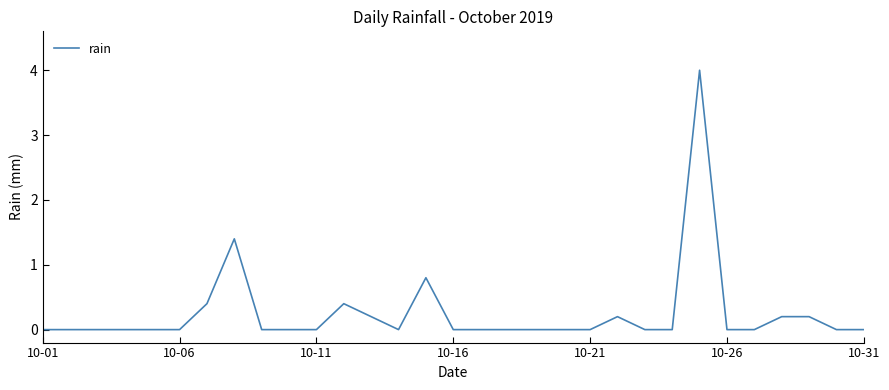

What is the difference between the maximum and minimum values?

4.0